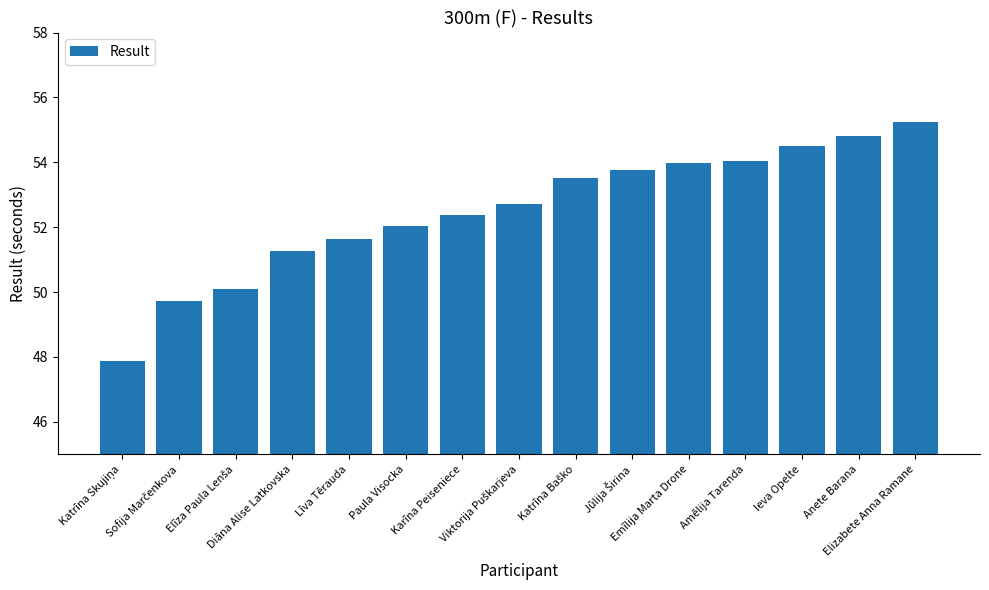

What is the sum of all values?

787.6